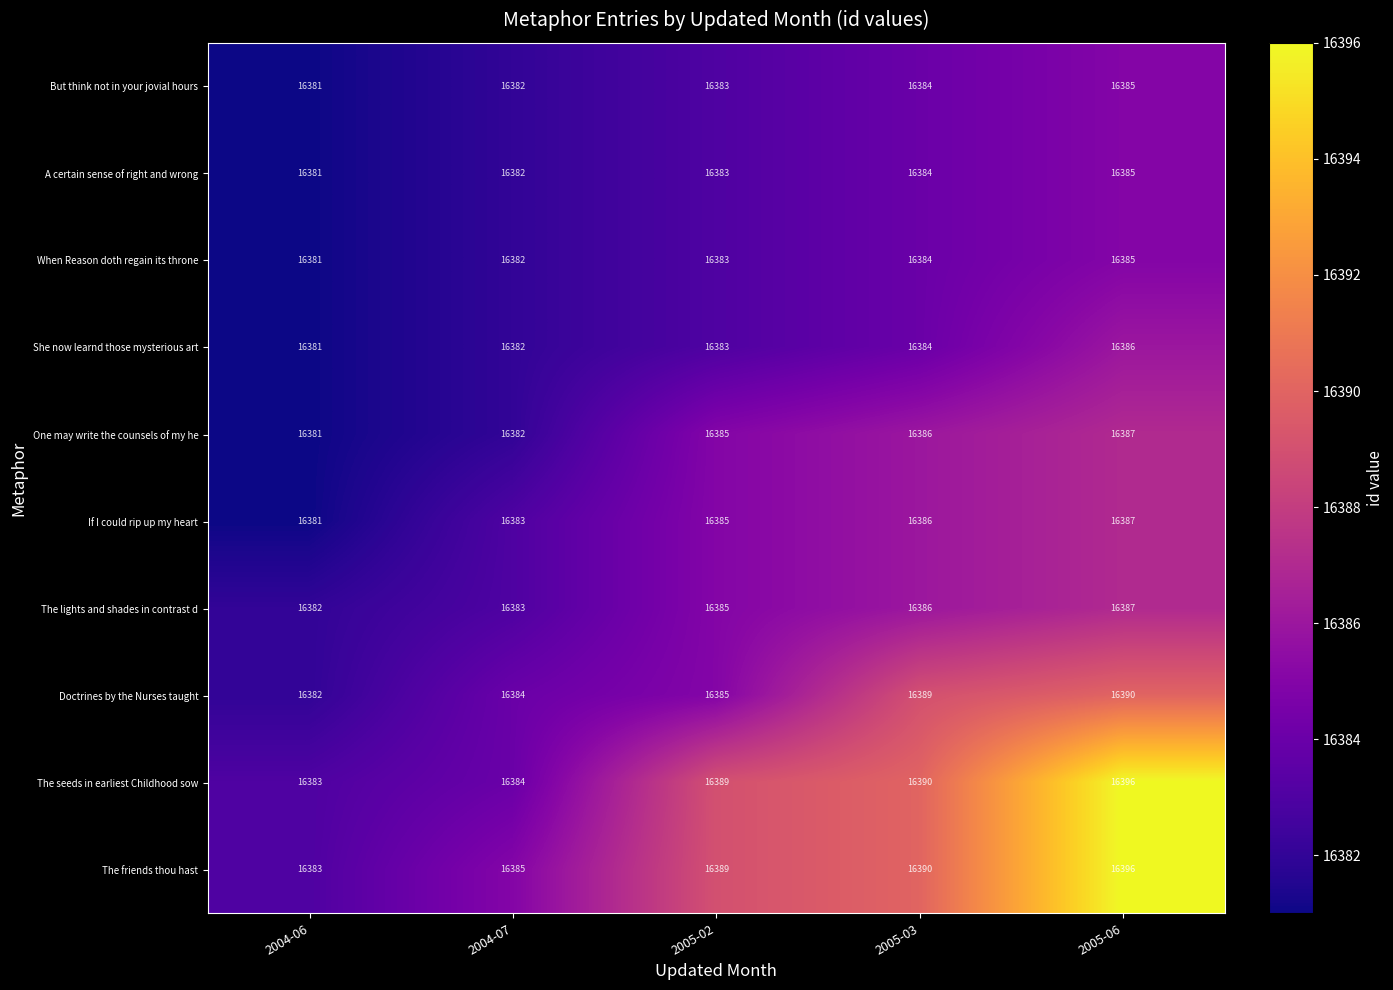

What is the difference between the maximum and minimum values in the She now learnd those mysterious art series?

5